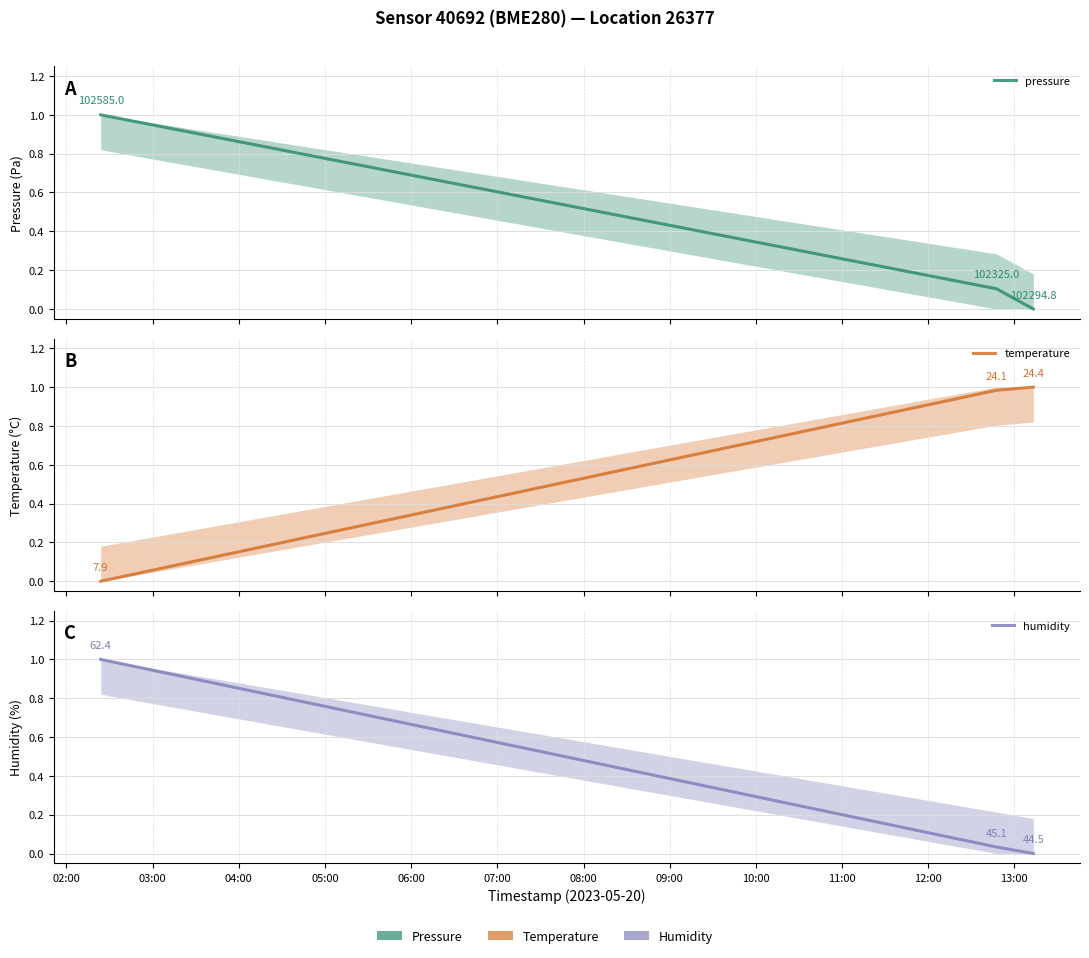

The pressure series shows 1.7 at 02:00. True or false?

False